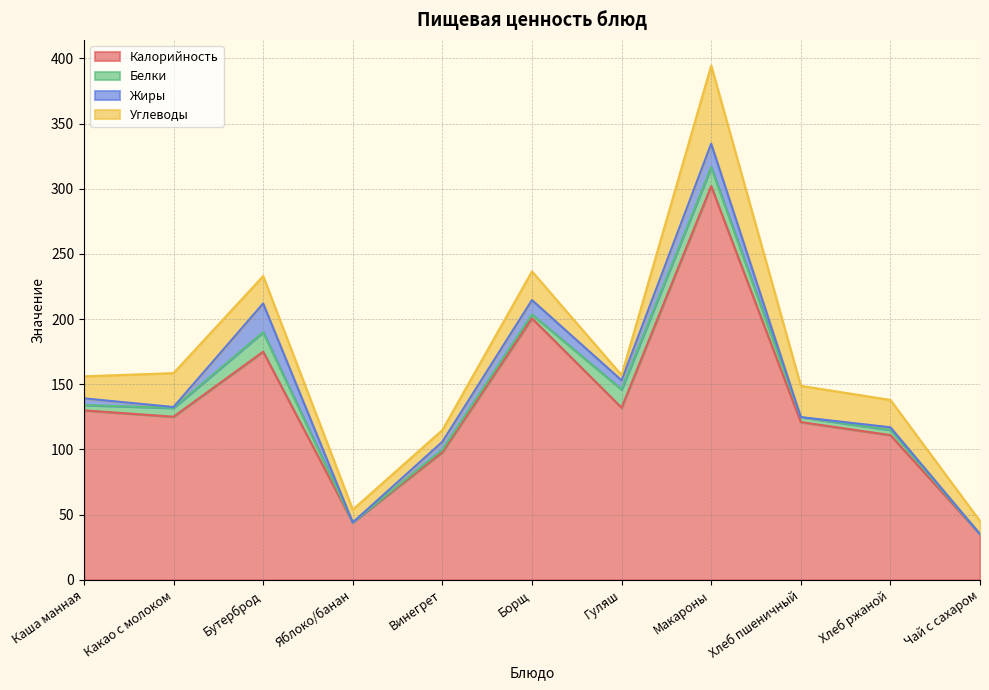

Where is Углеводы nearest to the value 32?

Какао с молоком